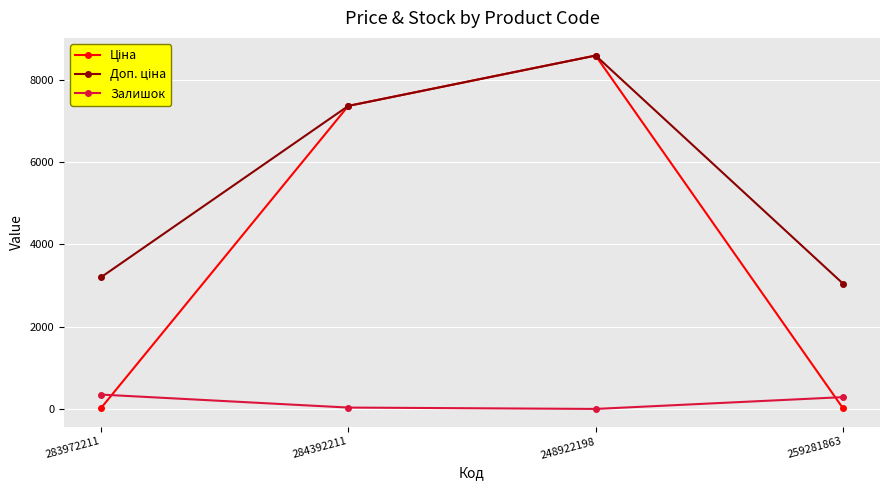

True or false: Залишок has more than 0 points higher than both neighbors.

False